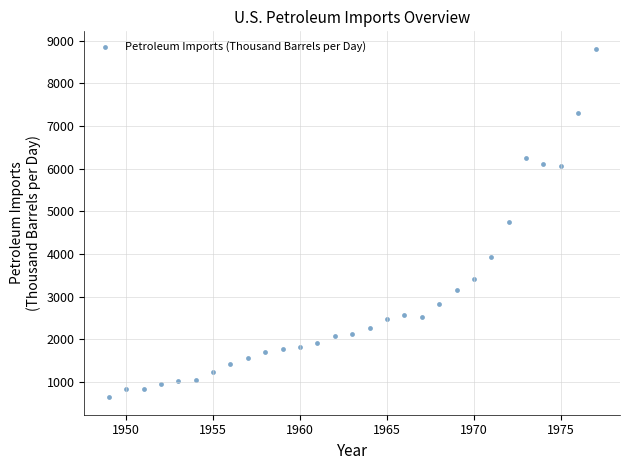

What is the range of X values (max minus min)?

28.0